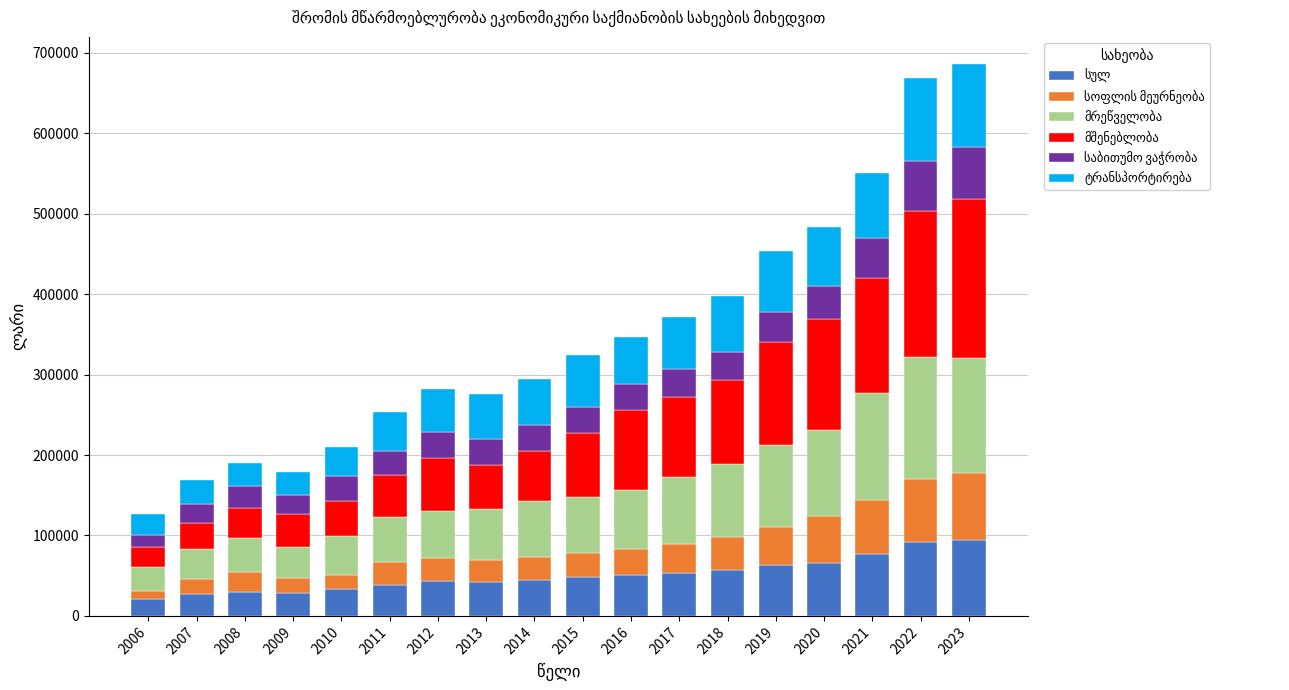

What is the total value across all series at 2017?

371879